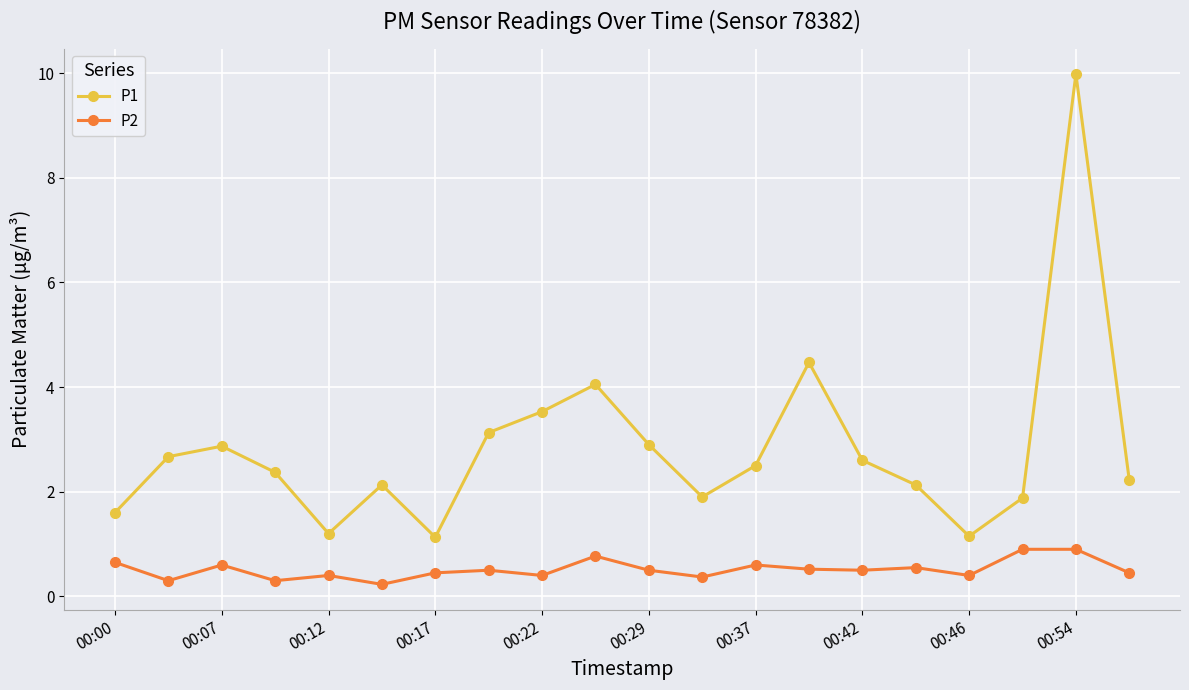

What is the maximum value shown in the chart?

10.0